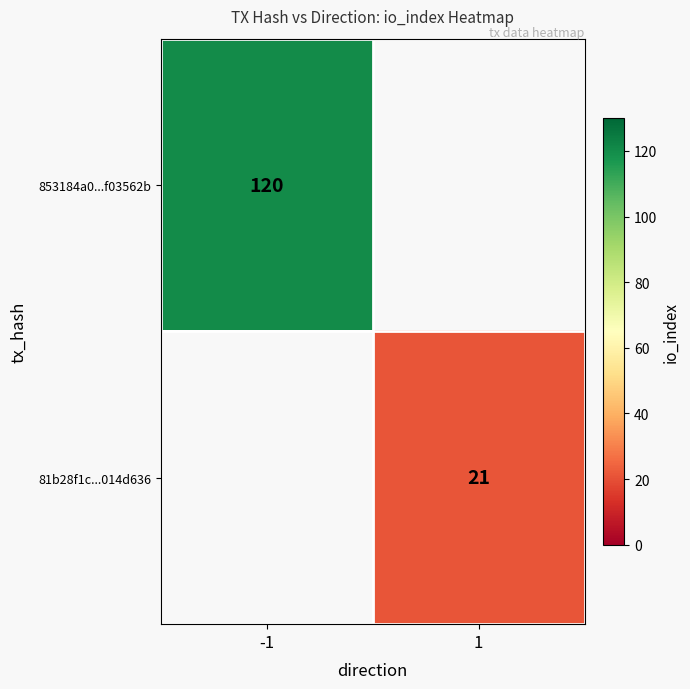

The value of 81b28f1c...014d636 at 1 is 21. True or false?

True